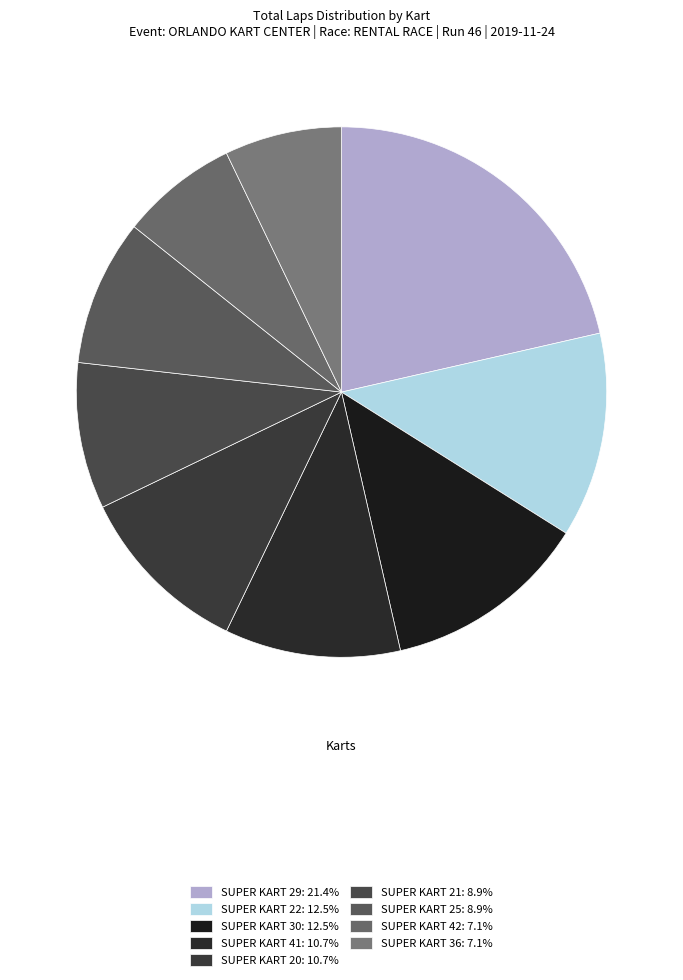

To the nearest percent, what is the difference between the largest and smallest slice percentages?

14%